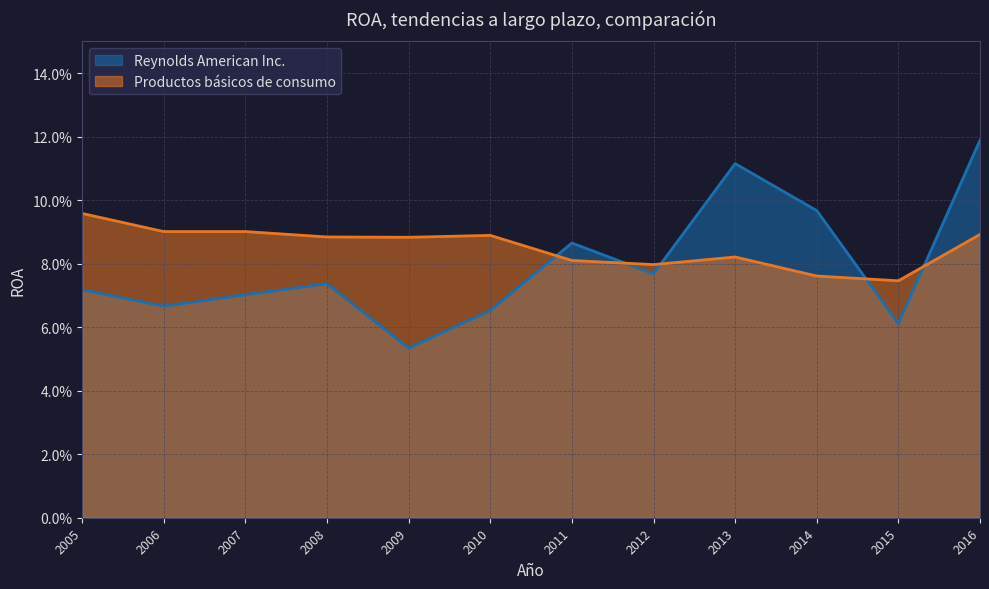

What is the value of the Productos básicos de consumo point at the 6th from the left?

0.1